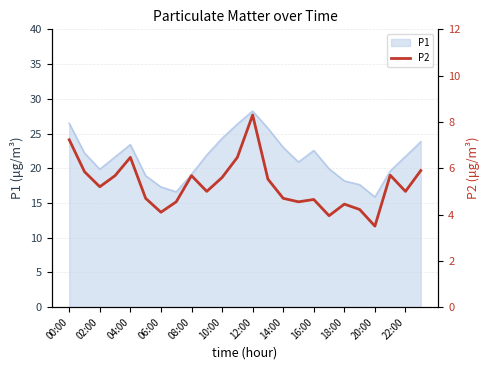

The value of P1 at 22:00 is 28.9. True or false?

False